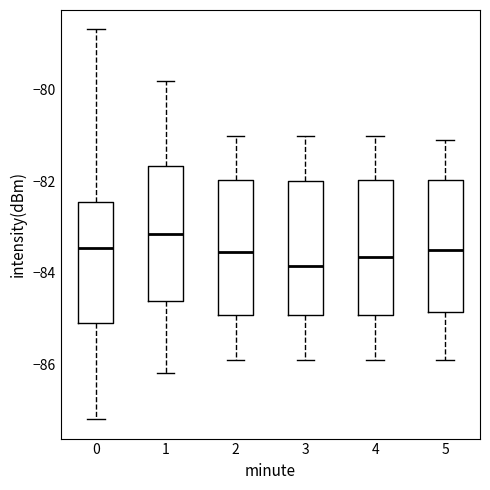

Reading left to right, read every box against the y-axis: the position of its median line, the range the box covers, and the ends of its whiskers. The values are not printed on the chart, so give them approximately, as read against the axis.

0: median -83.4, box -85.0 to -82.4, whiskers -87.2 to -78.6
1: median -83.2, box -84.6 to -81.6, whiskers -86.2 to -79.8
2: median -83.6, box -85.0 to -82.0, whiskers -85.8 to -81.0
3: median -83.8, box -85.0 to -82.0, whiskers -85.8 to -81.0
4: median -83.6, box -85.0 to -82.0, whiskers -85.8 to -81.0
5: median -83.4, box -84.8 to -82.0, whiskers -85.8 to -81.0